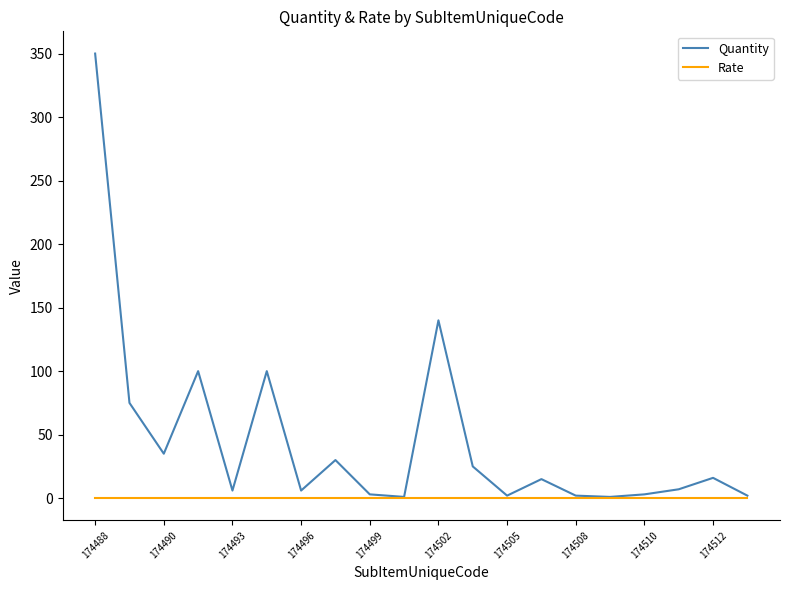

Which series has the largest total across all categories?

Quantity